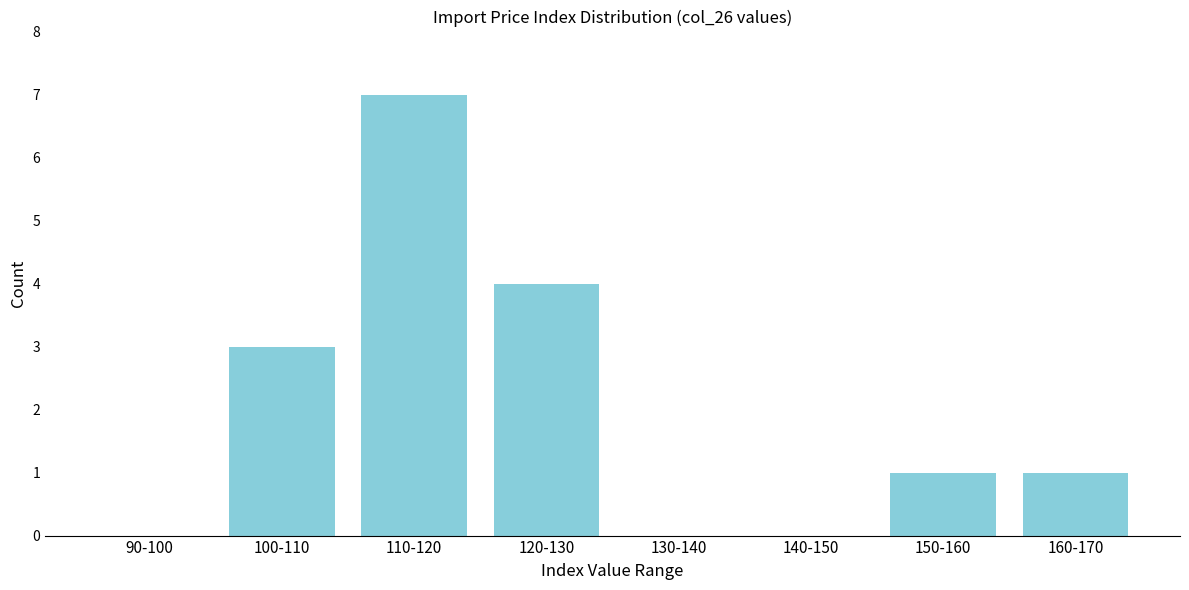

Reading right to left, transcribe all the data shown in this chart.

160-170=1	150-160=1	140-150=0	130-140=0	120-130=4	110-120=7	100-110=3	90-100=0